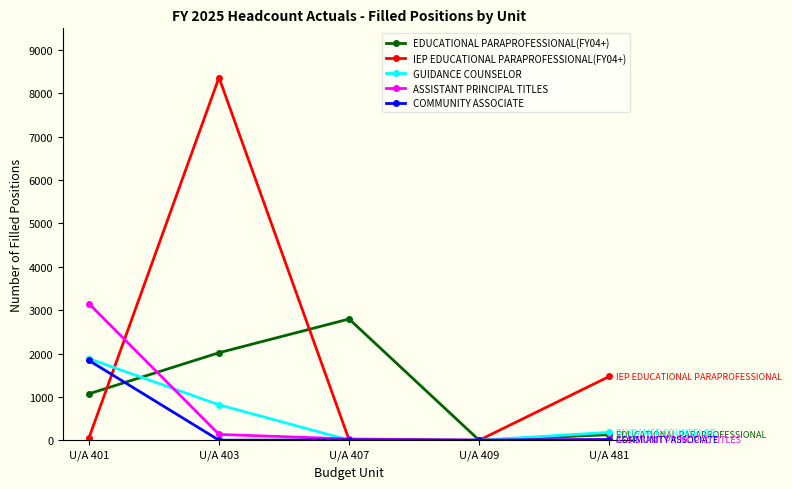

True or false: GUIDANCE COUNSELOR and IEP EDUCATIONAL PARAPROFESSIONAL(FY04+) cross at least once.

True